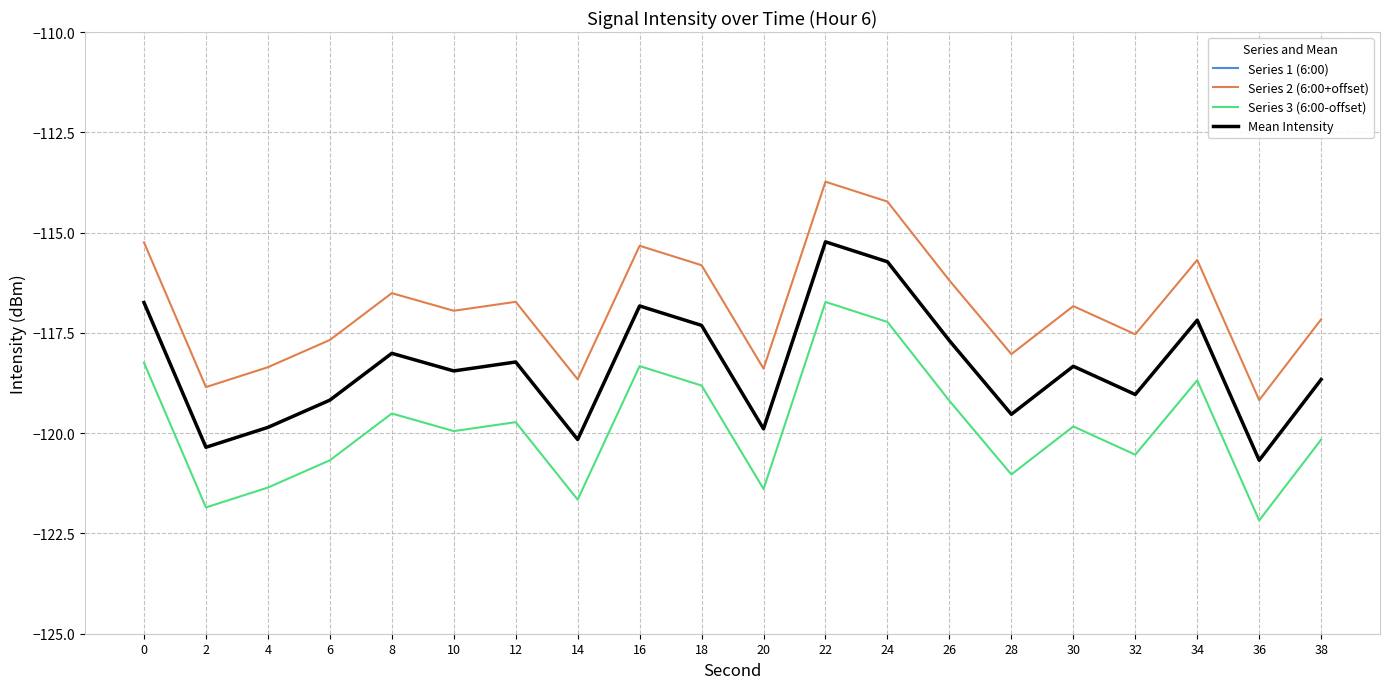

Where is the first local minimum for Series 3 (6:00-offset)?

2